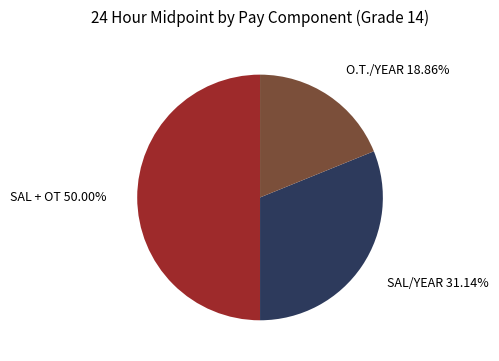

Does O.T./YEAR account for over 50% of the chart?

No